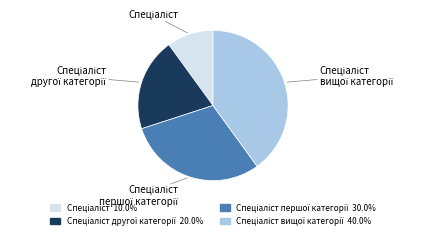

Is there a majority slice in this chart?

No